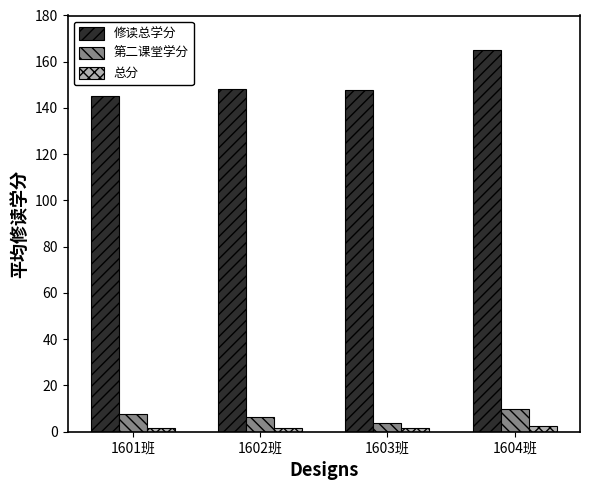

True or false: 修读总学分 has a value of 147.6 at 1603班.

True